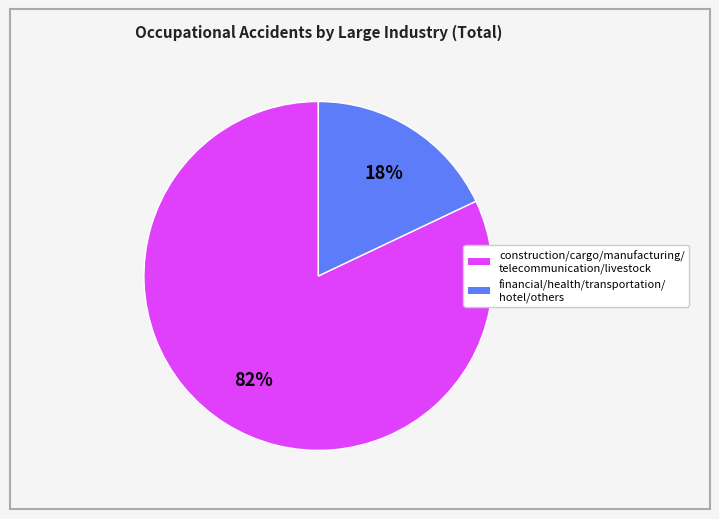

Does any single category account for the majority?

Yes